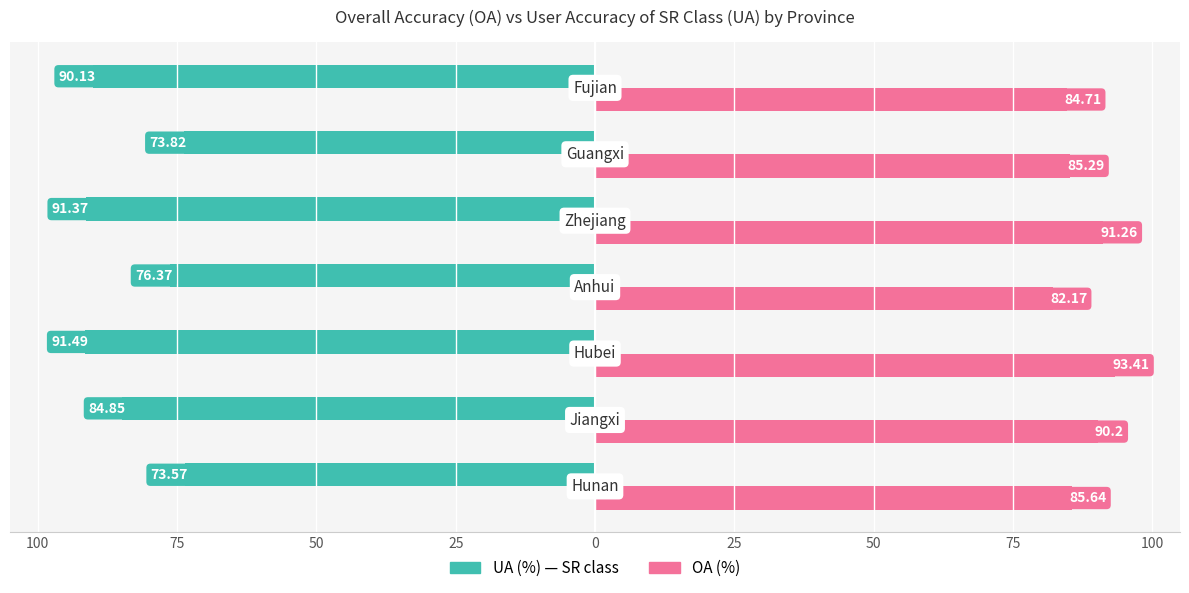

Is it true that UA (%) - SR class equals -113.1 at 100?

False